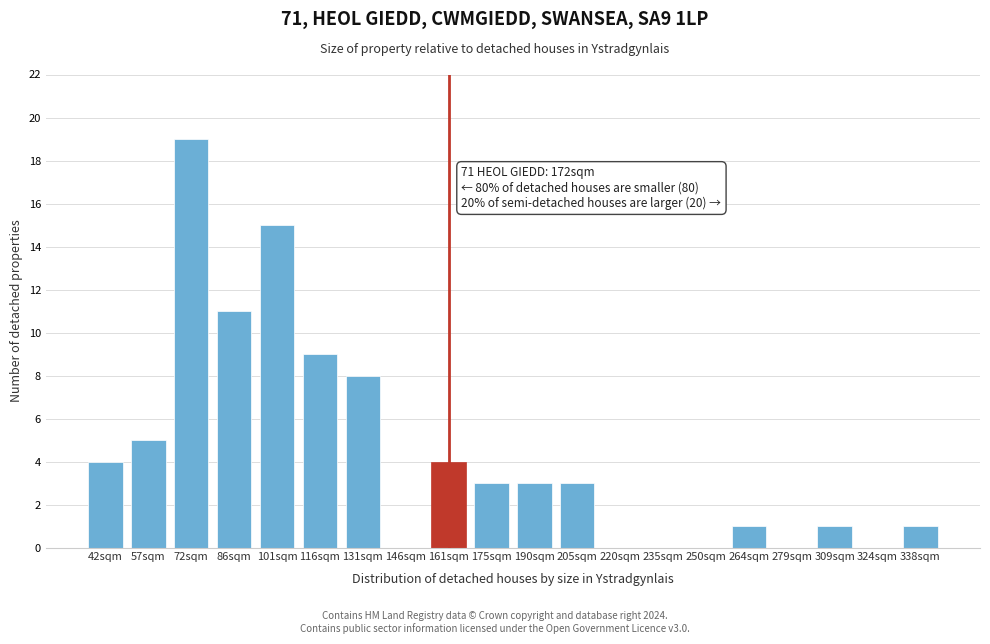

Reading left to right, extract all data points from this chart.

42sqm=4	57sqm=5	72sqm=19	86sqm=11	101sqm=15	116sqm=9	131sqm=8	146sqm=0	161sqm=4	175sqm=3	190sqm=3	205sqm=3	220sqm=0	235sqm=0	250sqm=0	264sqm=1	279sqm=0	309sqm=1	324sqm=0	338sqm=1